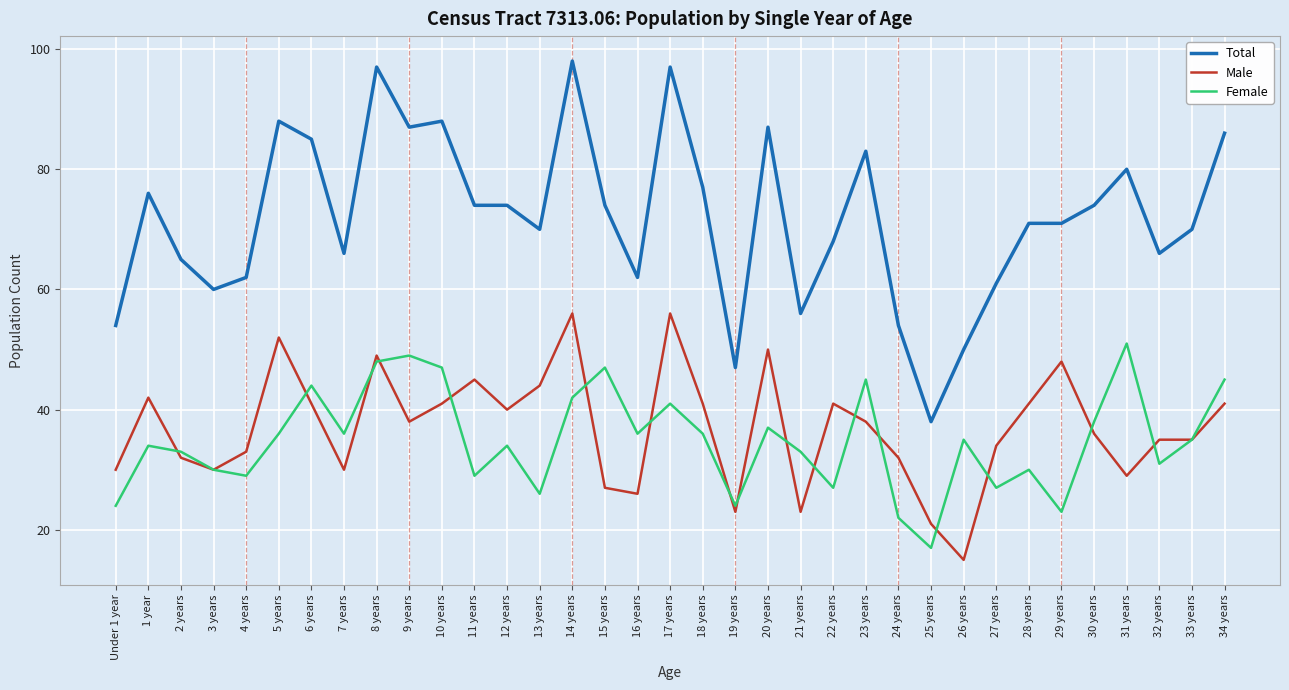

The value of Total at 13 years is 30. True or false?

False